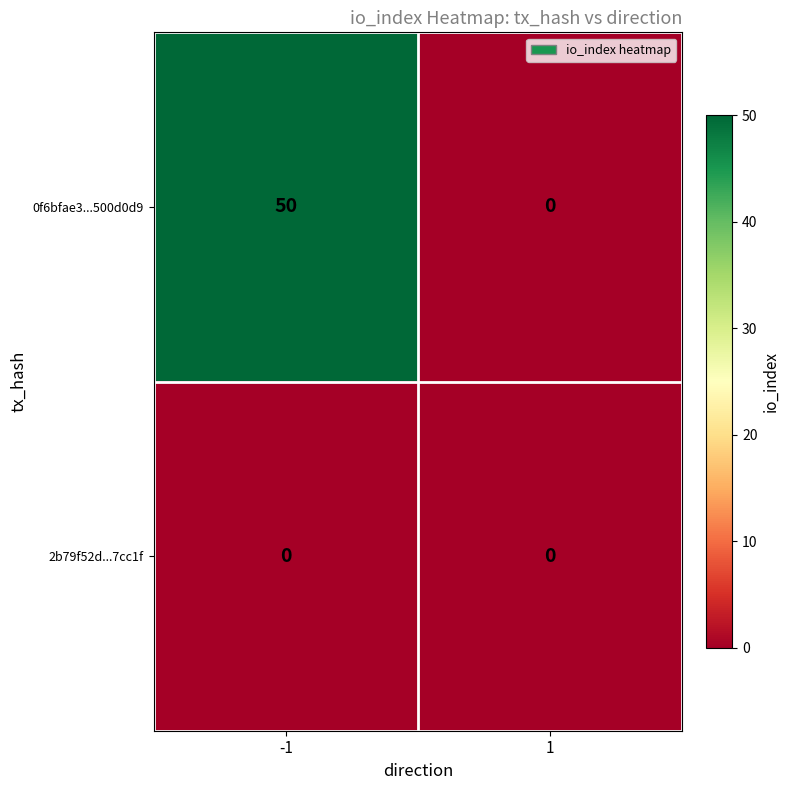

What is the total value across all series at -1?

50